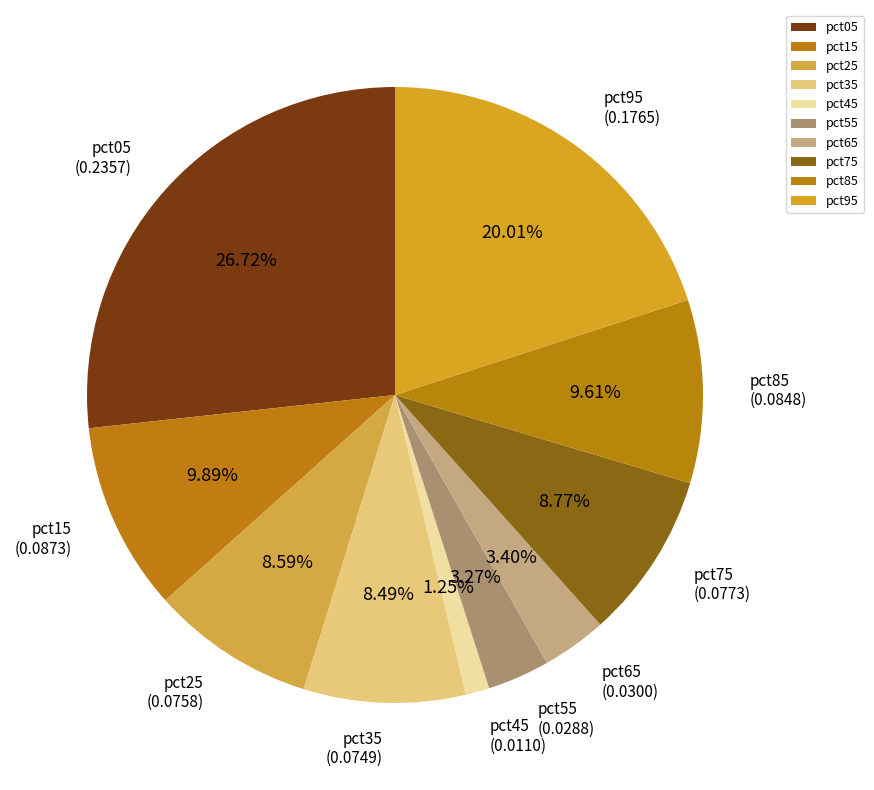

The pct05 slice represents 34% of the pie. True or false?

False